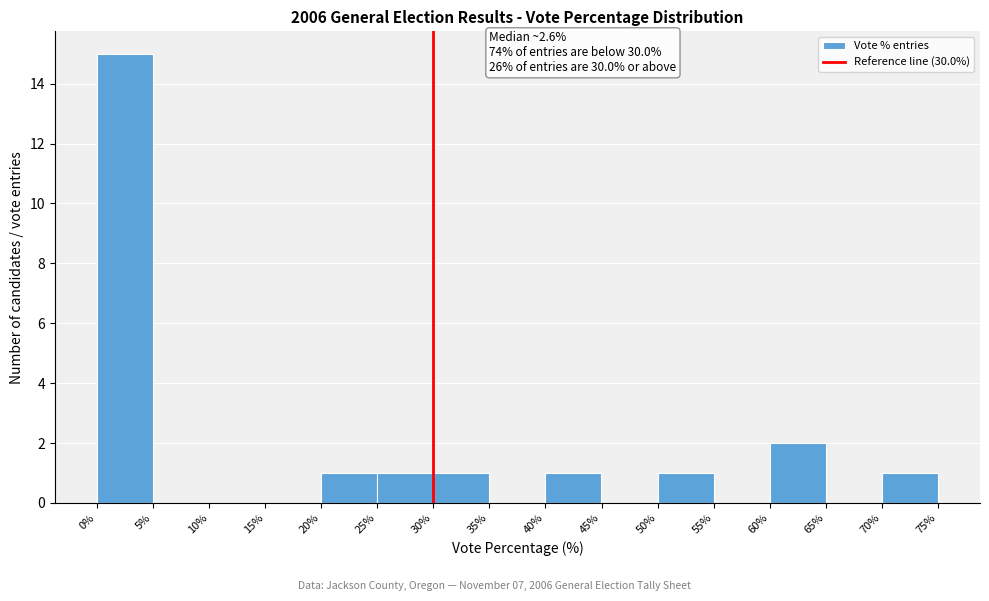

Over which range of the x-axis is the bar tallest?

0% to 5%